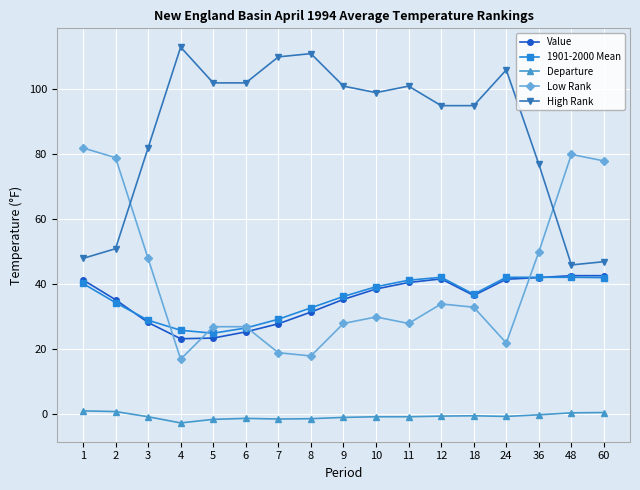

What is the lowest value of the Low Rank series?

17.0